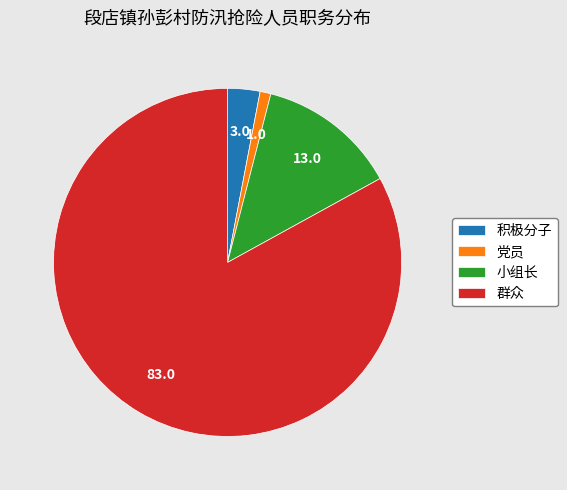

What is the majority slice?

群众